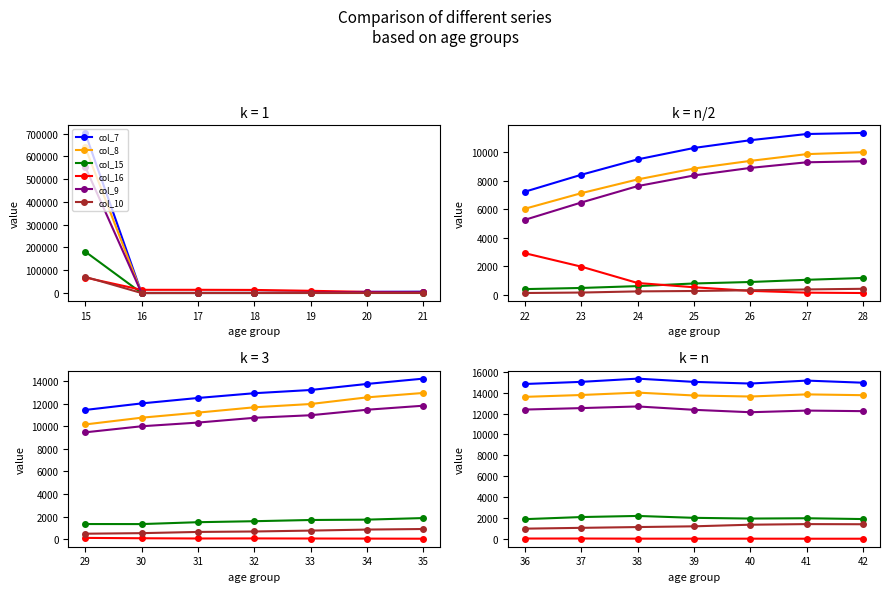

What is the average value of the col_16 series?

20